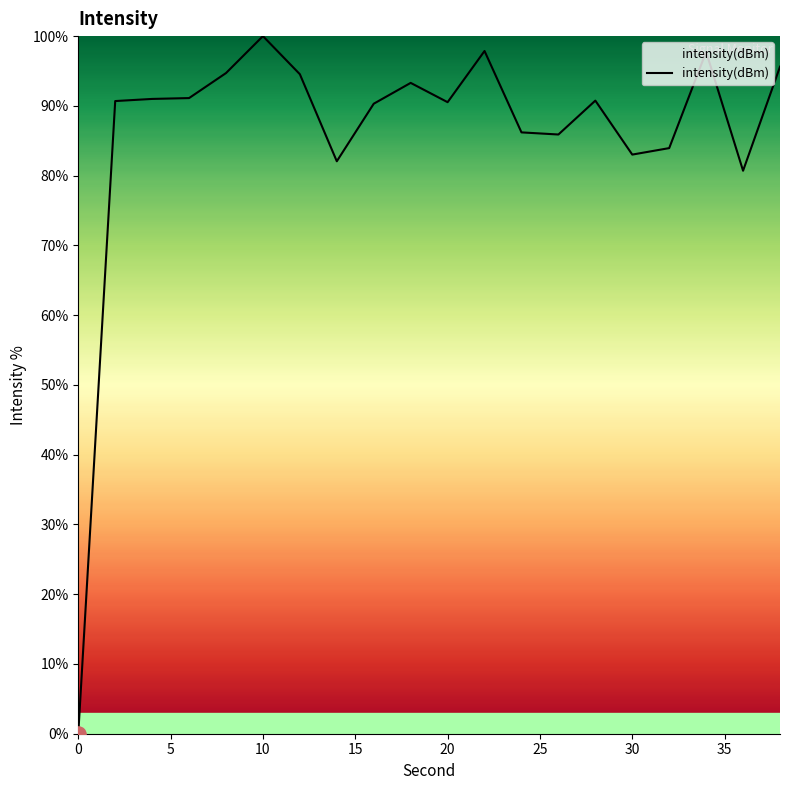

What is the difference between the maximum and minimum values?

100.0